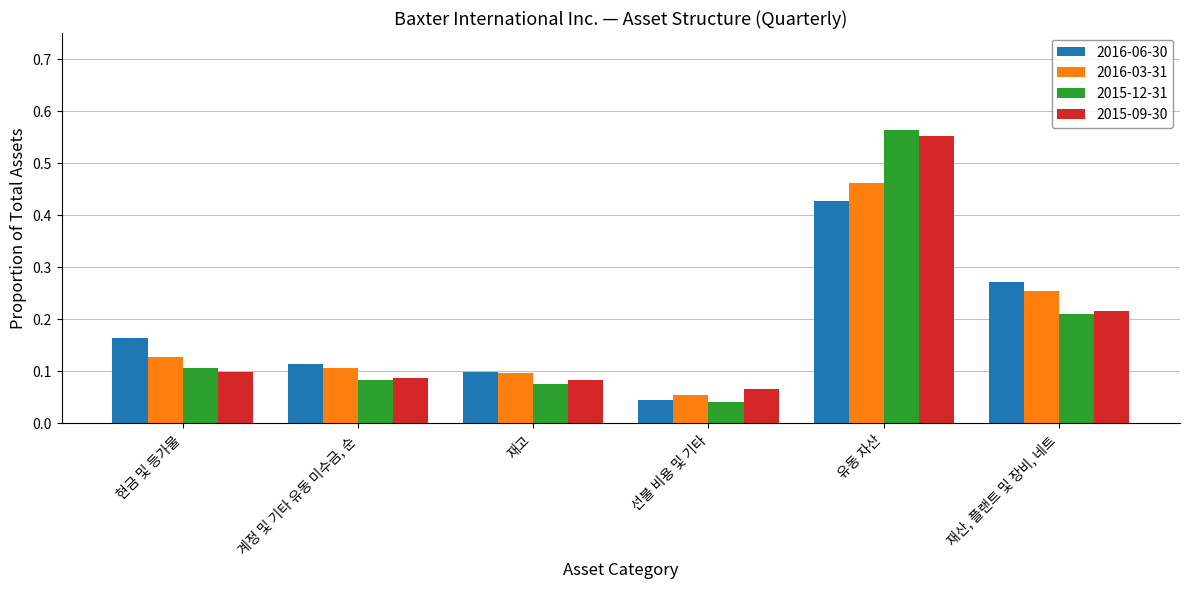

List the labels in order of 2015-12-31 value, smallest first.

선불 비용 및 기타, 재고, 계정 및 기타 유동 미수금, 순, 현금 및 등가물, 재산, 플랜트 및 장비, 네트, 유동 자산